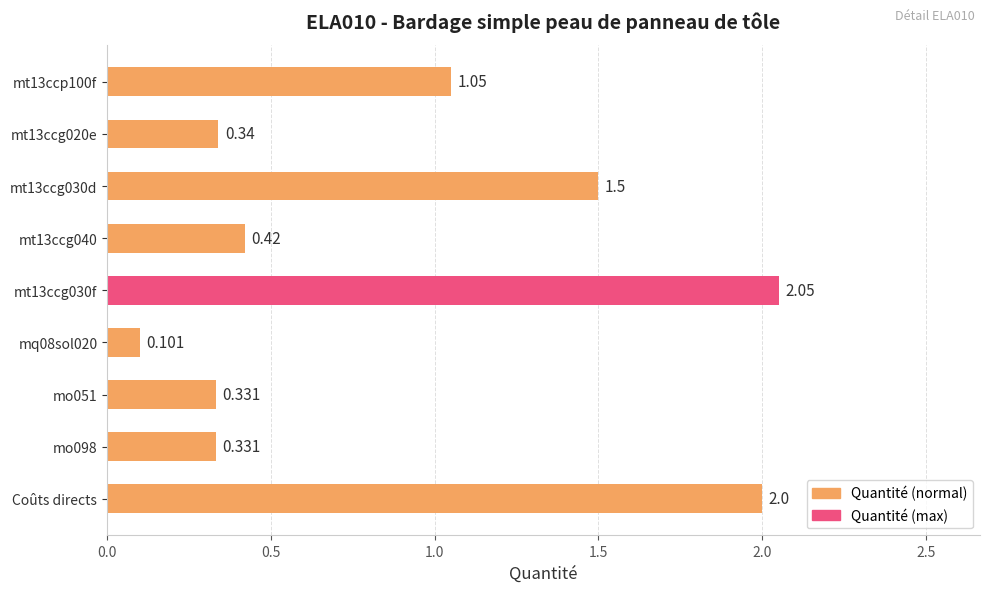

What is the maximum value shown in the chart?

2.0